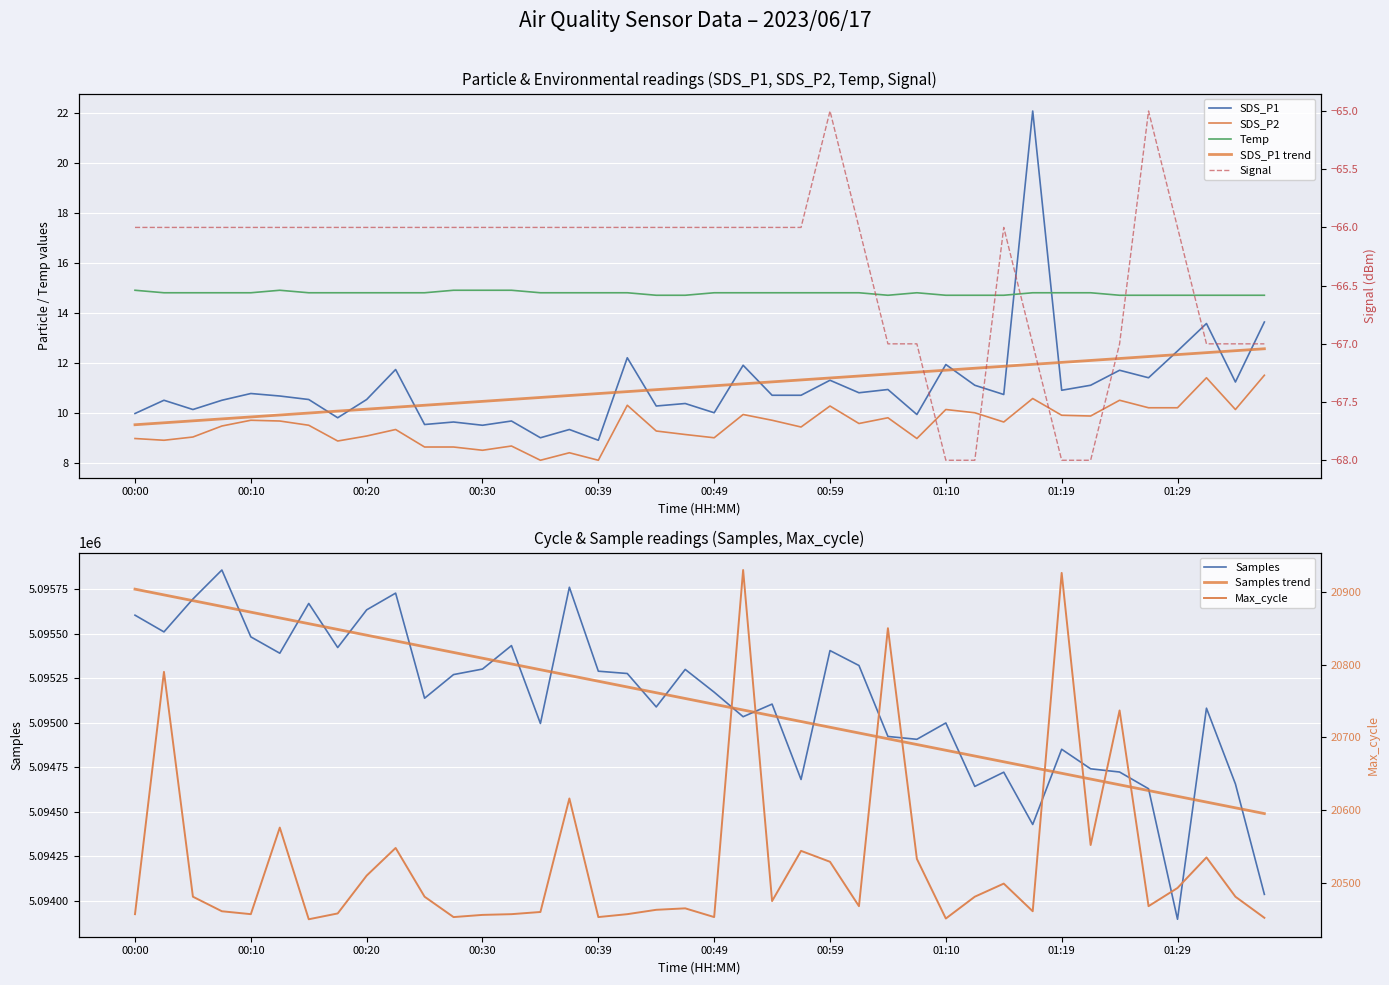

The value of Samples at 00:49 is 5095172.0. True or false?

True